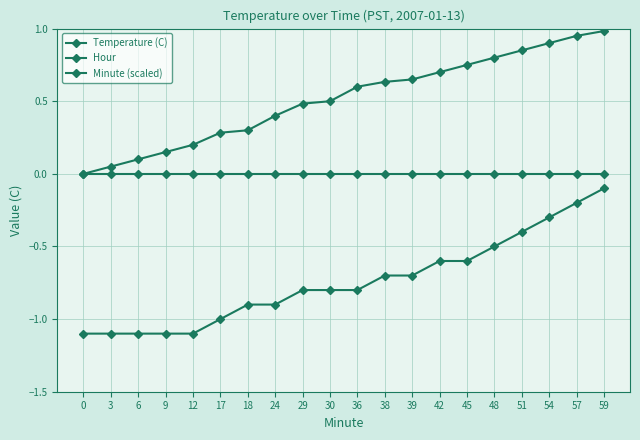

True or false: Minute (scaled) has more than 1 interior local peaks.

False